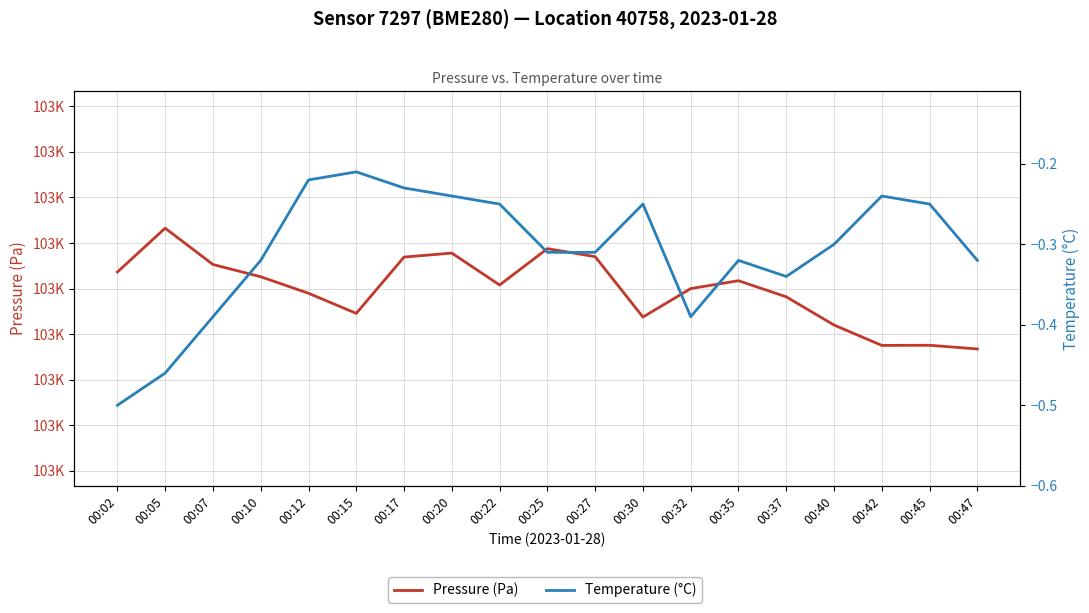

Reading left to right, what are all the values shown in this chart?

Pressure (Pa): 102613.6	102623.2	102615.3	102612.6	102609.0	102604.6	102616.9	102617.8	102610.8	102618.8	102617.0	102603.8	102610.0	102611.7	102608.2	102602.0	102597.5	102597.6	102596.8
Temperature (°C): -0.5	-0.5	-0.4	-0.3	-0.2	-0.2	-0.2	-0.2	-0.2	-0.3	-0.3	-0.2	-0.4	-0.3	-0.3	-0.3	-0.2	-0.2	-0.3